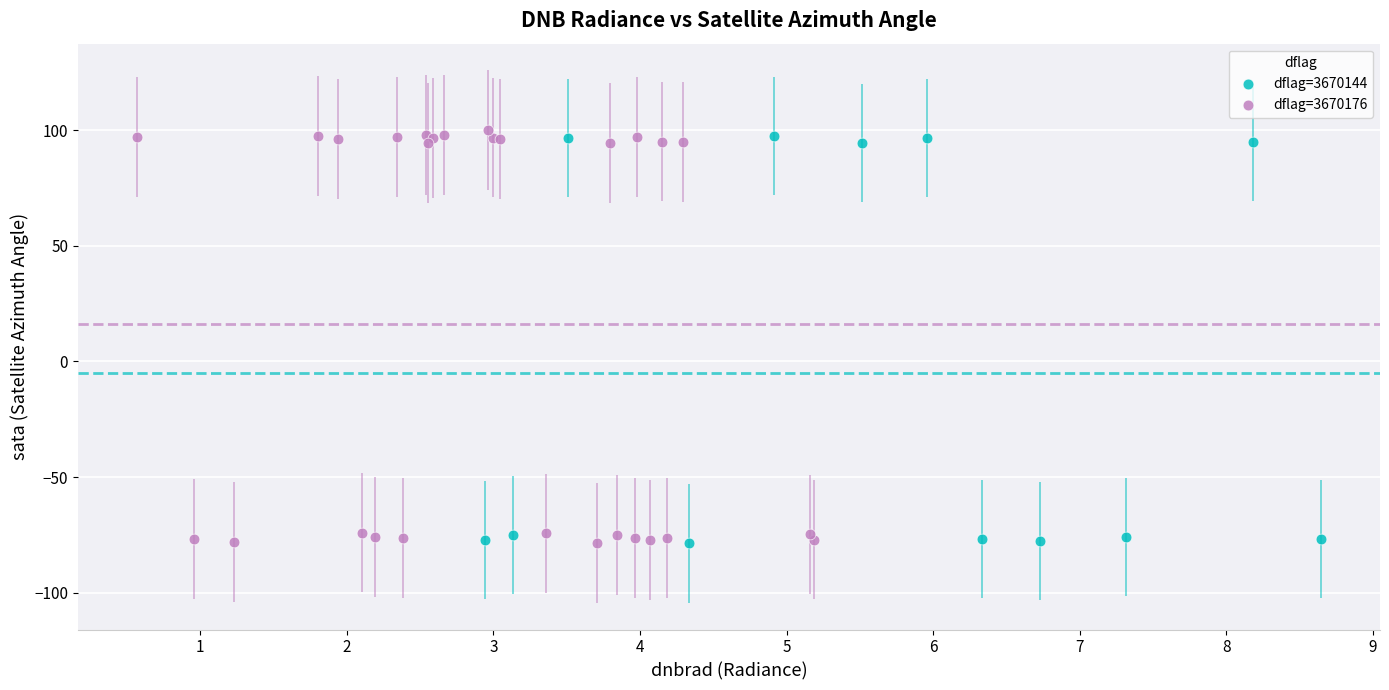

What are all the series names shown in the legend?

dflag=3670144, dflag=3670176